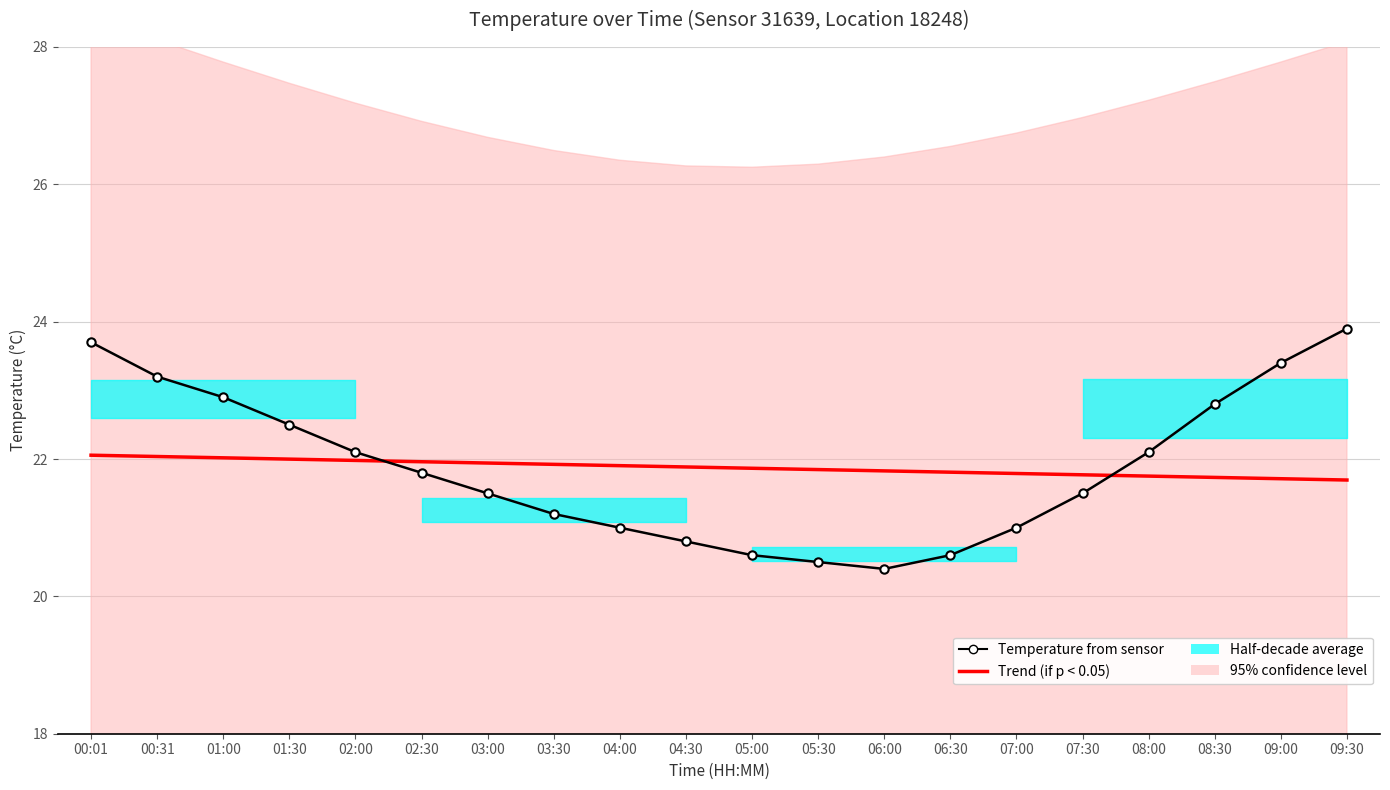

What is the value of the Temperature from sensor point at the 9th from the left?

21.0